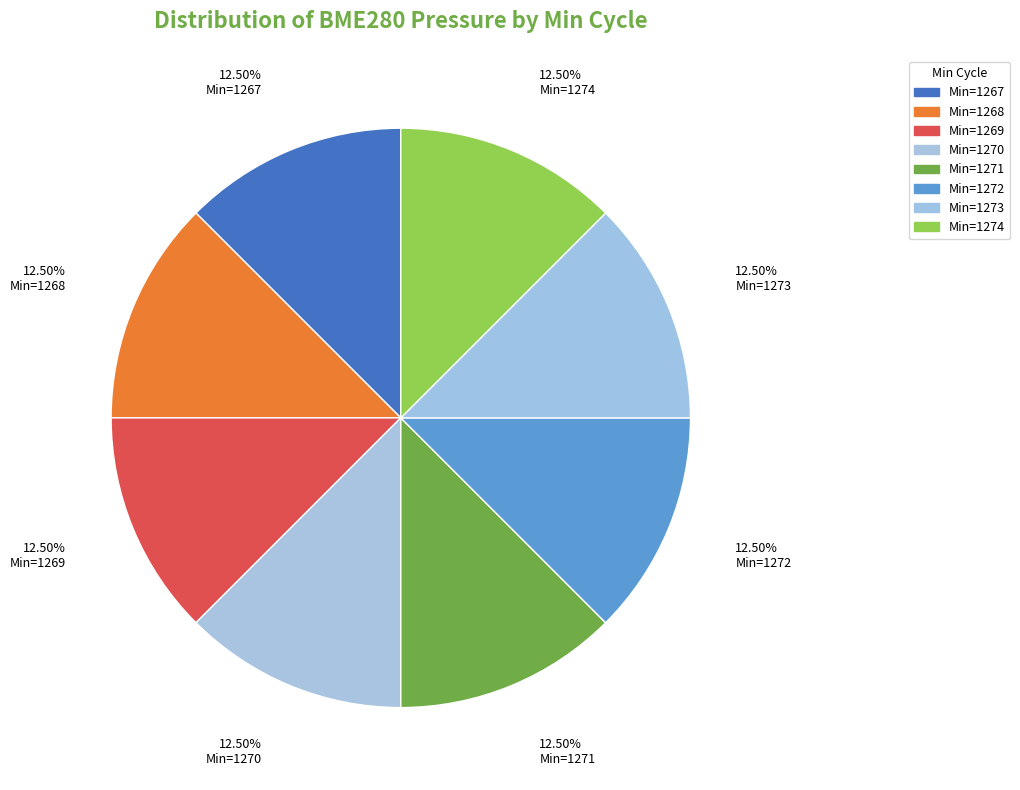

Rank the categories by value from lowest to highest.

1267, 1273, 1272, 1271, 1268, 1269, 1274, 1270